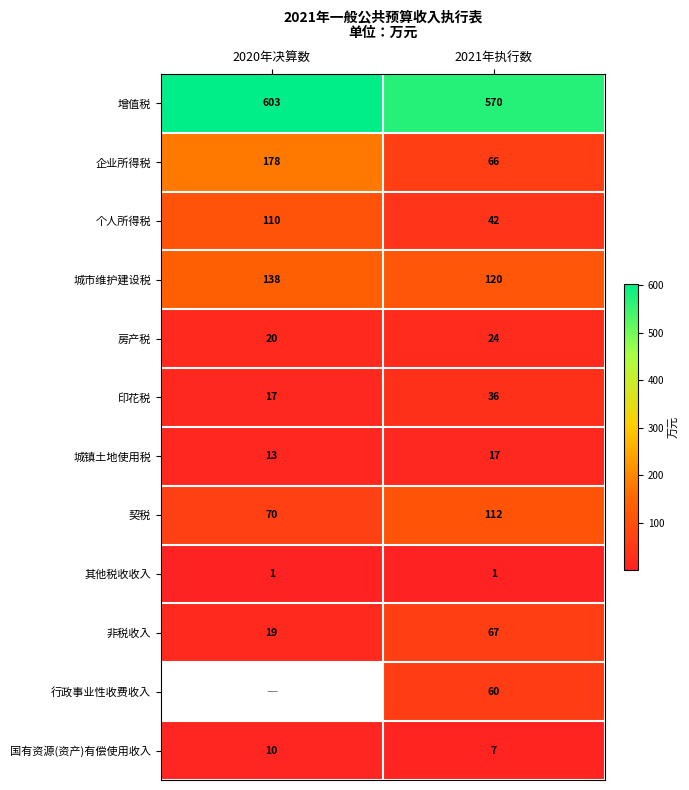

Which has a higher value, 2020年决算数 or 2021年执行数?

2020年决算数